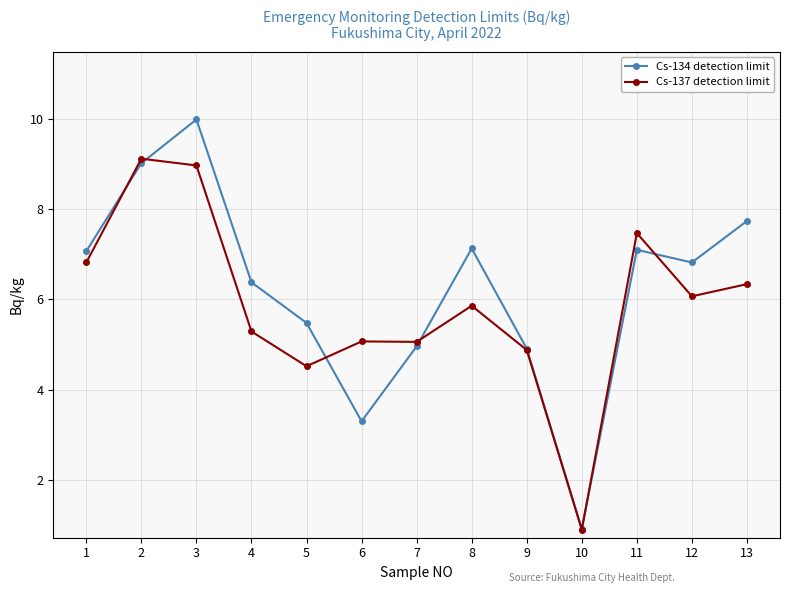

Is this an area chart (filled region under the line)?

No